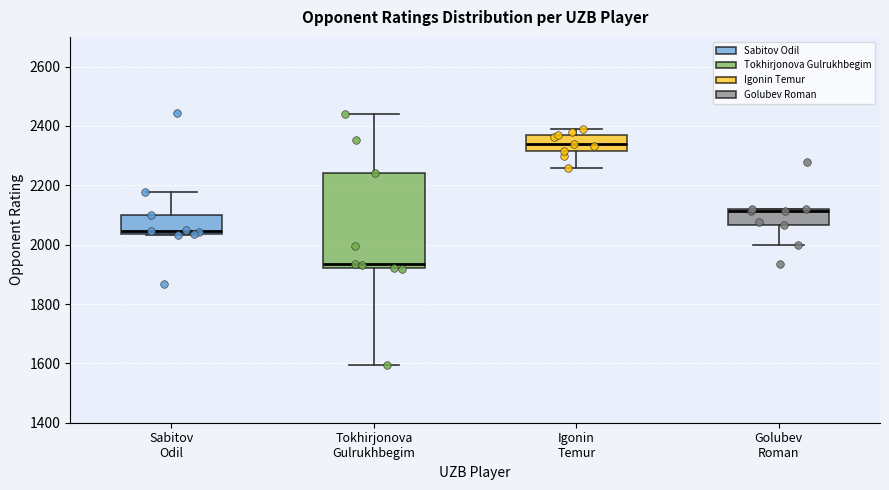

Which box is the tallest, from its lower edge to its upper edge?

Tokhirjonova Gulrukhbegim